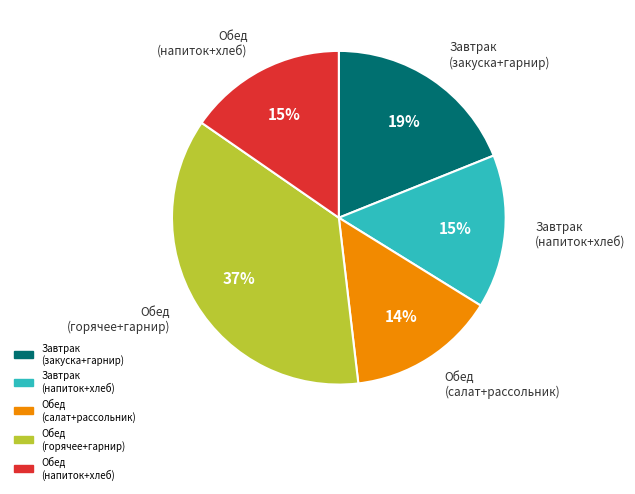

Does any single category account for the majority?

No